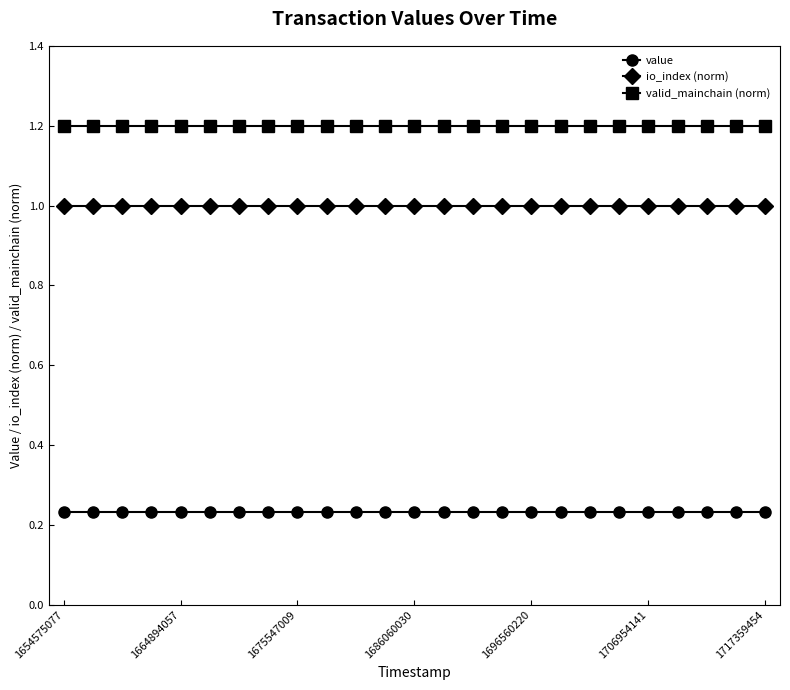

At how many categories does at least one series exceed 0?

25